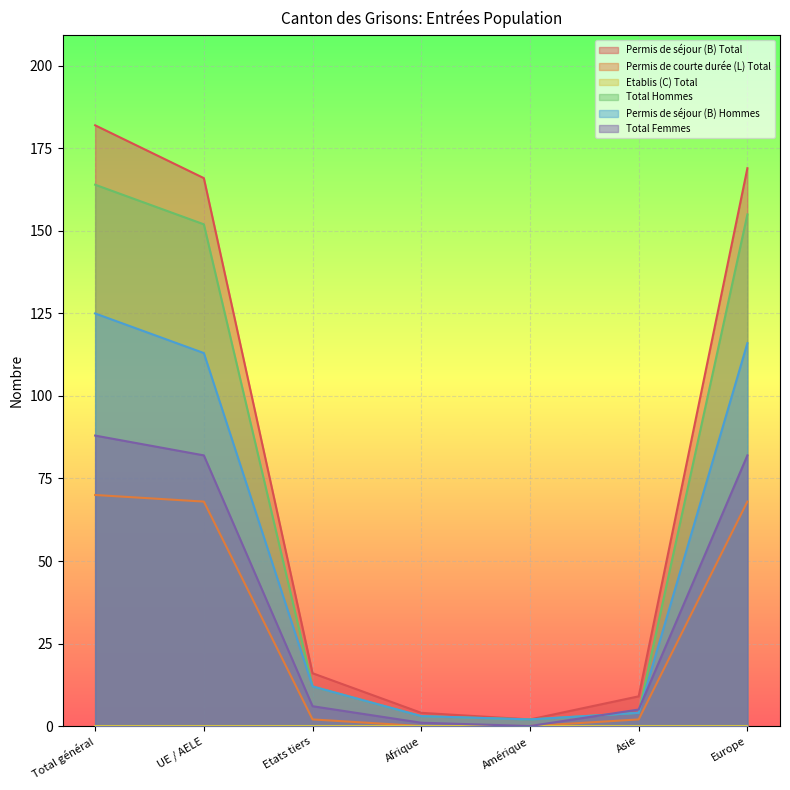

At which category does the chart reach its minimum across all series?

Afrique